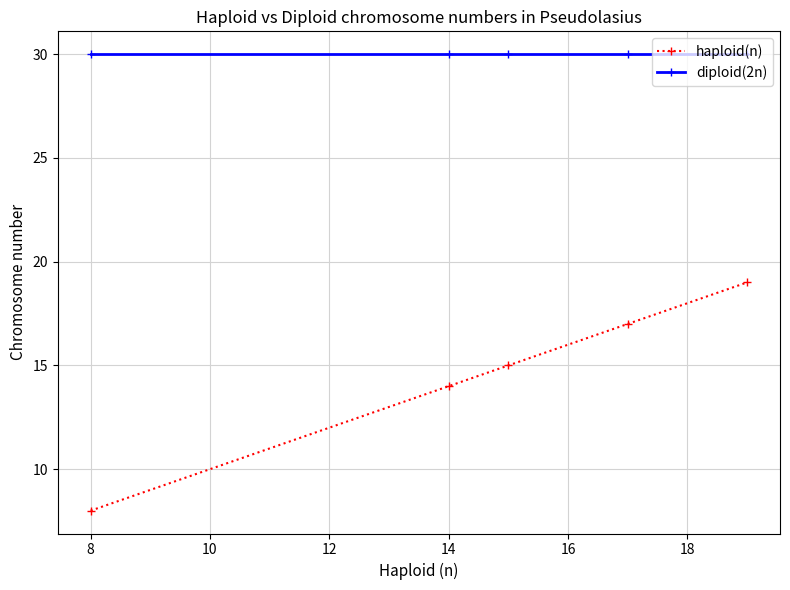

True or false: diploid(2n) and haploid(n) intersect in this chart.

False